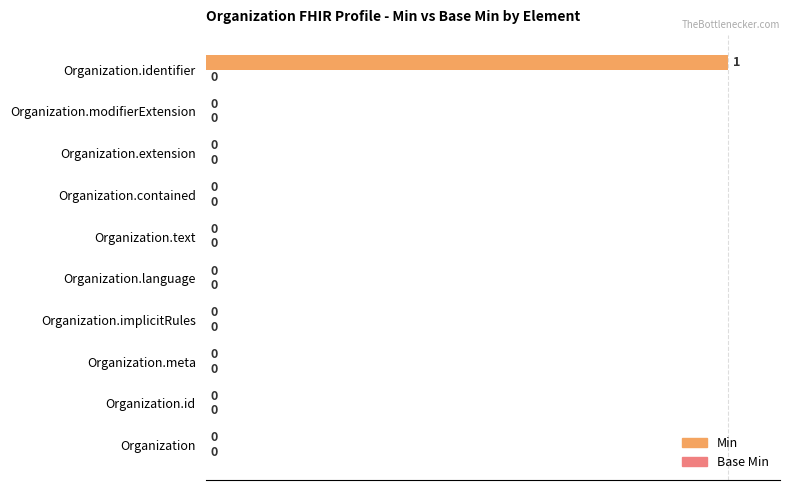

The value at Organization.id is 0. True or false?

True